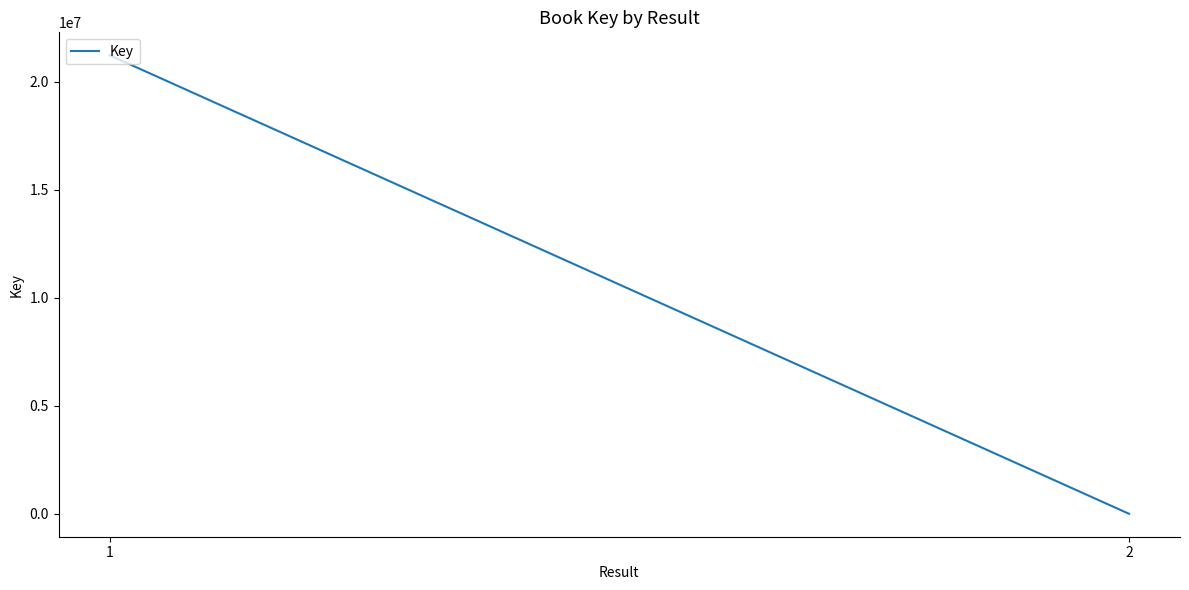

Rank the categories by value from highest to lowest.

1, 2